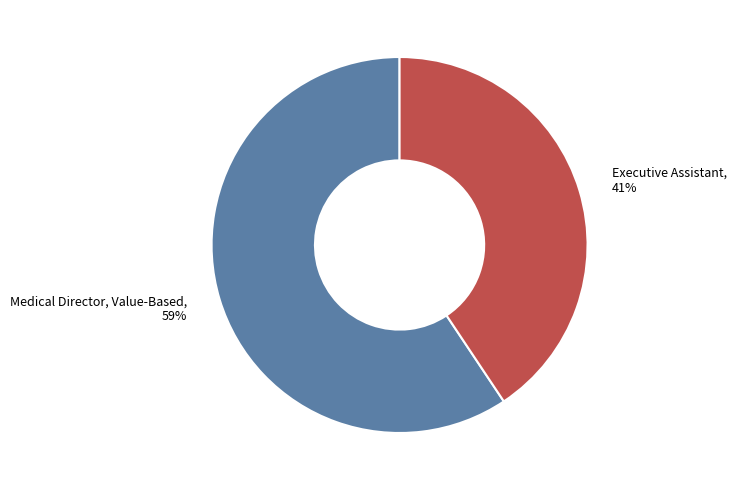

What is the largest slice in the pie chart?

Medical Director, Value-Based